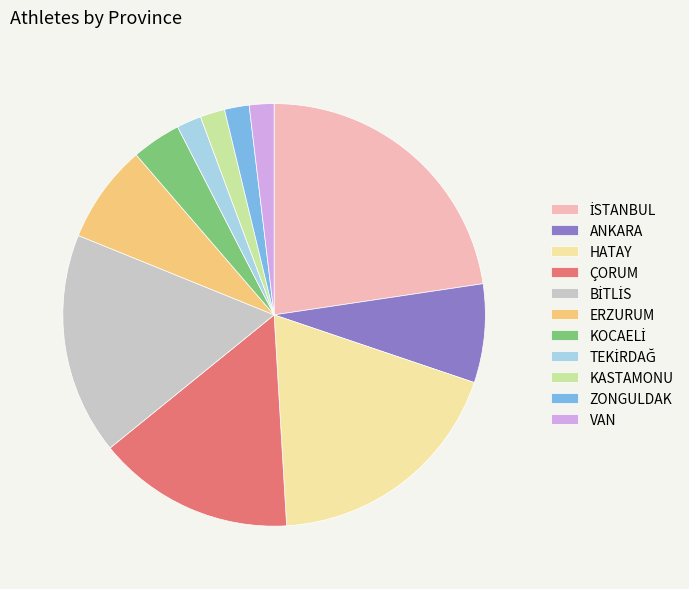

True or false: ÇORUM accounts for 10% of the total.

False